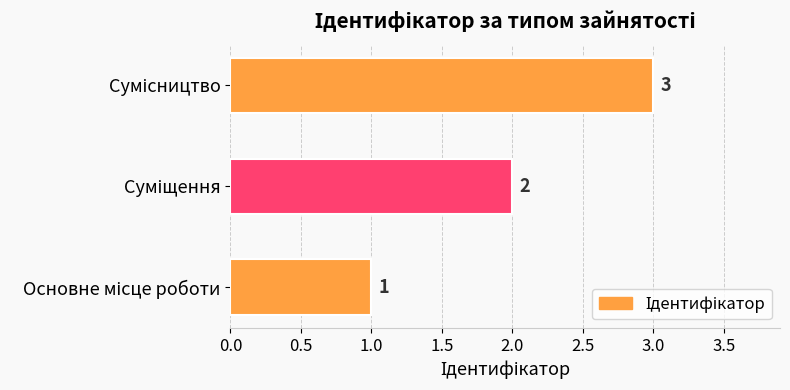

What is the greatest value displayed?

3